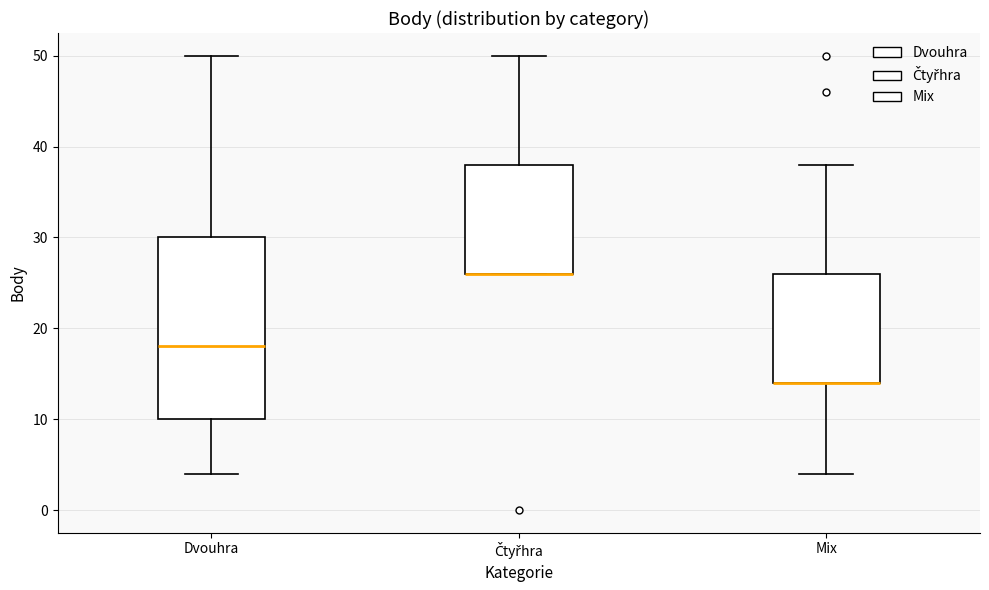

Reading left to right, transcribe this box plot: for each box, give where its median line is, the range the box spans, and where its two whiskers end, as read against the y-axis. The values are not printed on the chart, so give them approximately, as read against the axis.

Dvouhra: median 18, box 10 to 30, whiskers 4 to 50
Čtyřhra: median 26 (drawn on the box's lower edge), box 26 to 38, whiskers 26 to 50
Mix: median 14 (drawn on the box's lower edge), box 14 to 26, whiskers 4 to 38